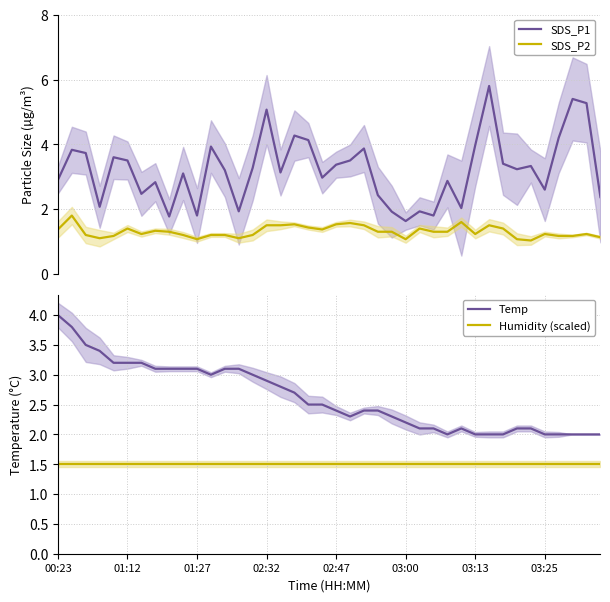

How many lines are shown in the chart?

4